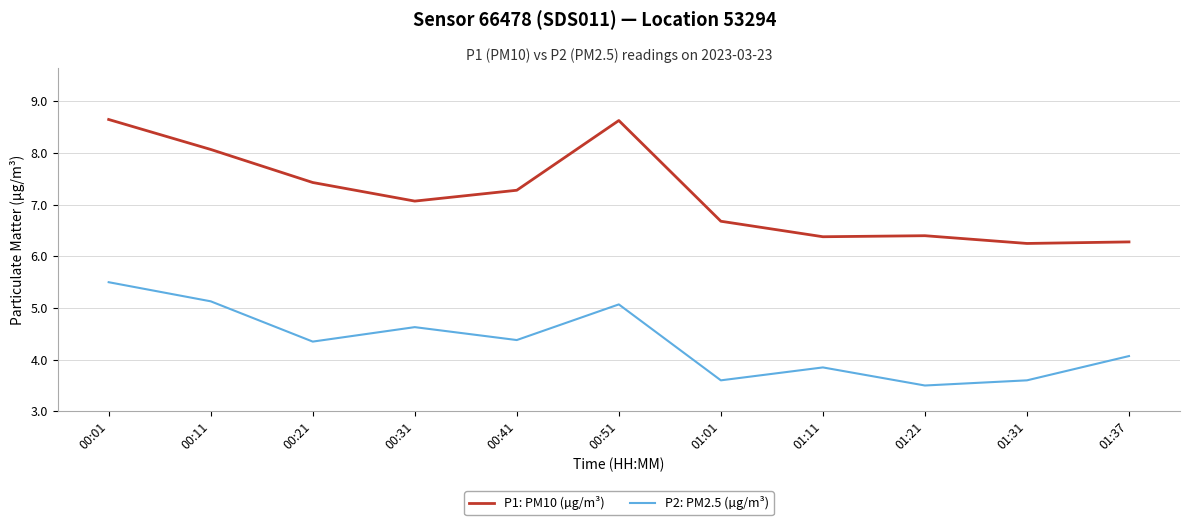

What is the highest value of the P1: PM10 (µg/m³) series?

8.7